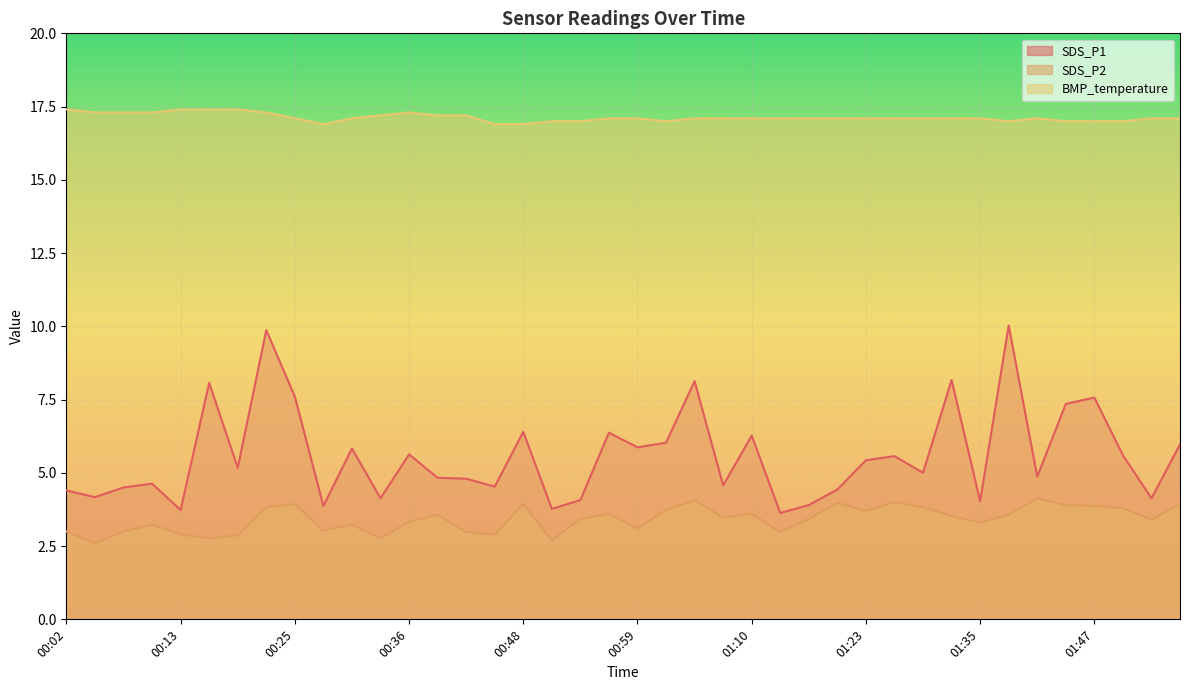

True or false: SDS_P2 and BMP_temperature intersect in this chart.

False